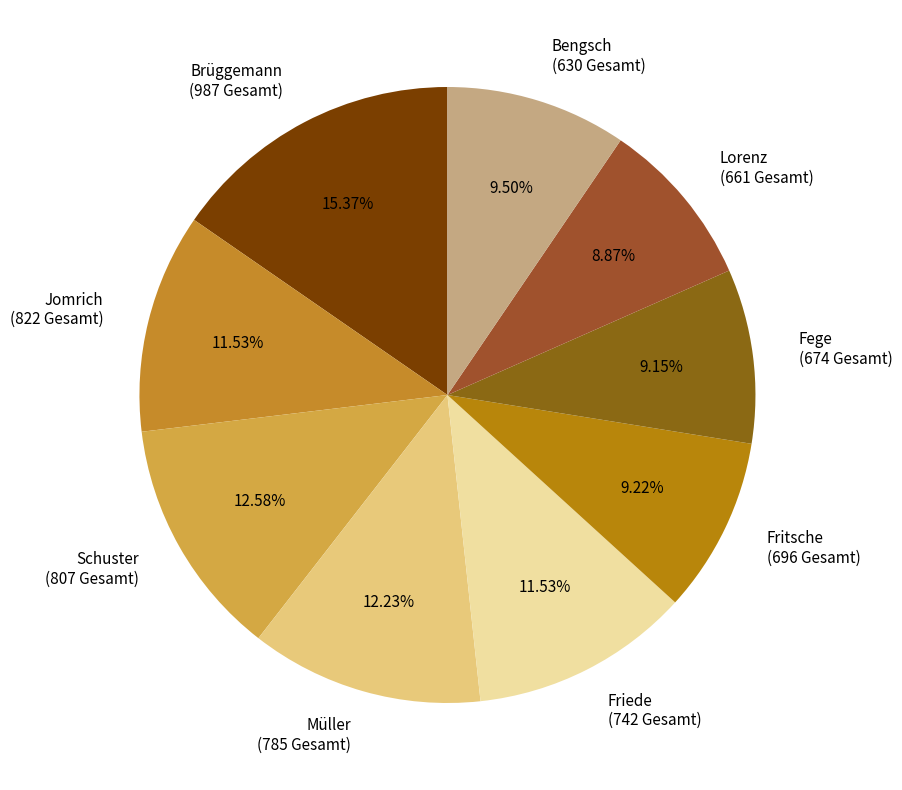

How many segments does this pie chart have?

9